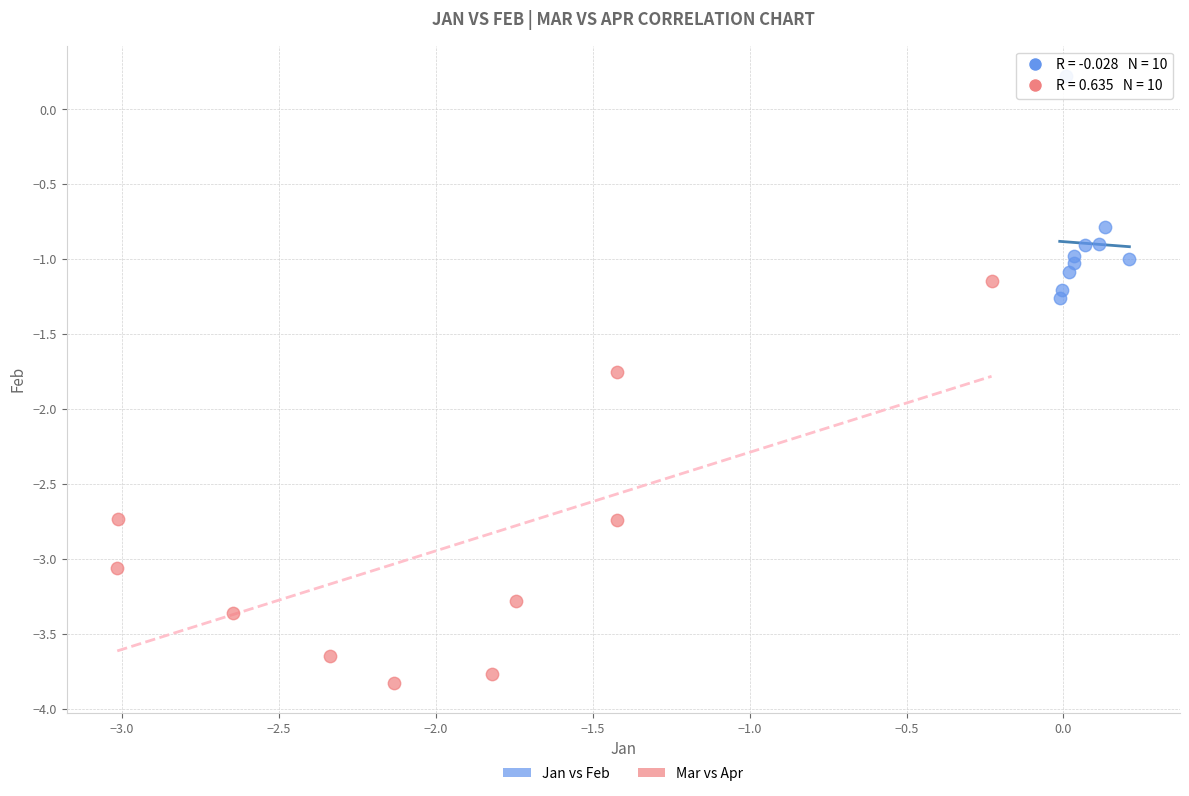

Which series has the largest Y range (max minus min)?

Mar vs Apr